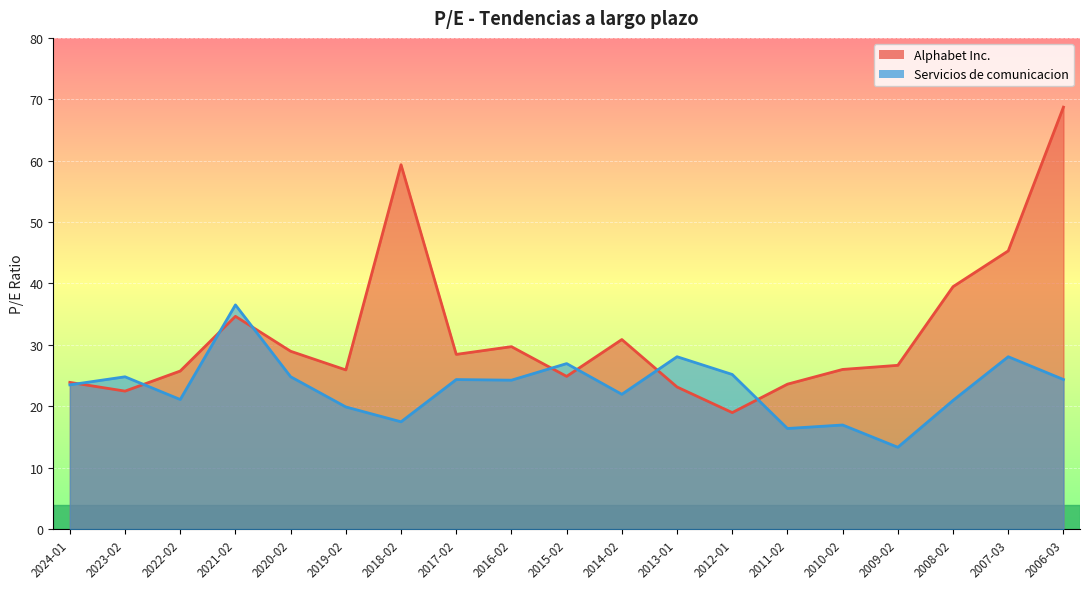

Read the Servicios de comunicacion value at 2017-02.

24.4